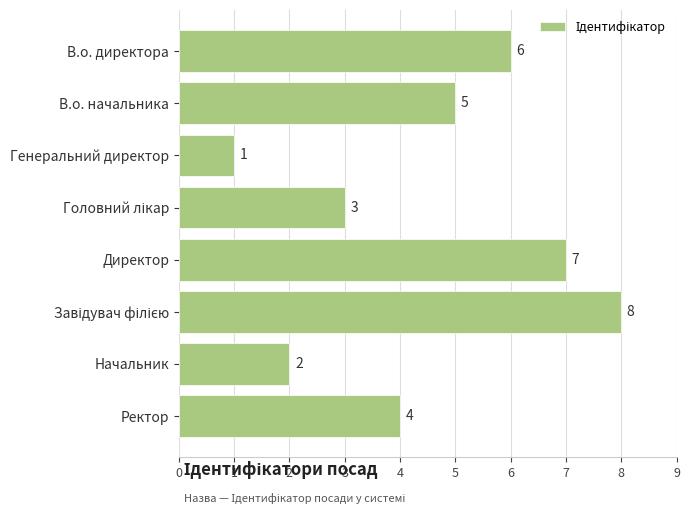

At which category does the chart reach its minimum across all series?

Генеральний директор